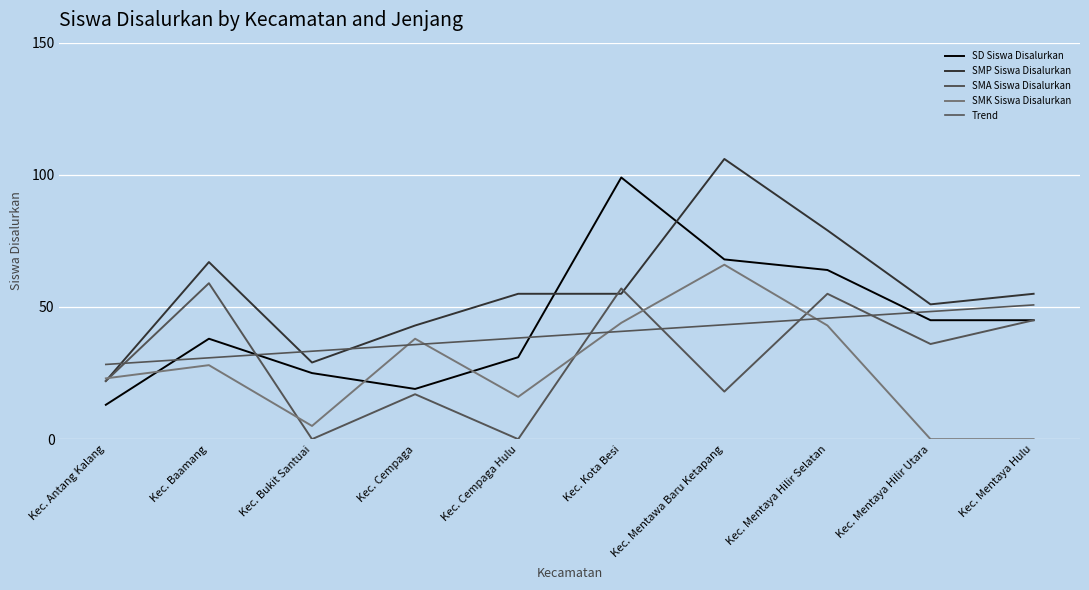

True or false: SD Siswa Disalurkan has a value of 99.0 at Kec. Kota Besi.

True